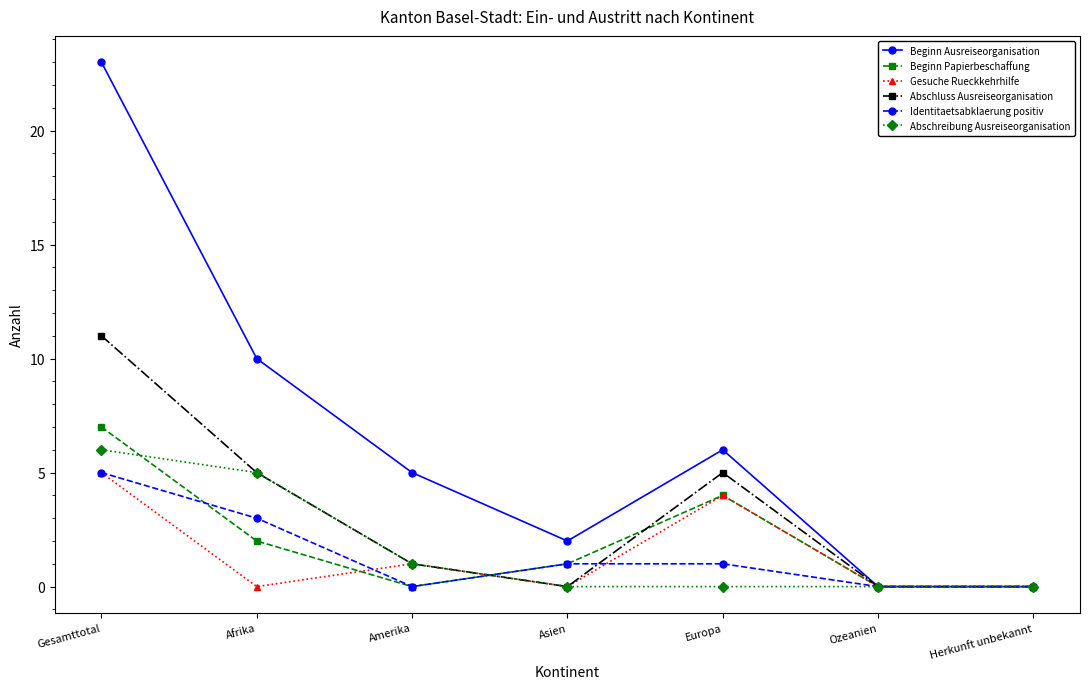

The Beginn Papierbeschaffung series shows 0 at Amerika. True or false?

True